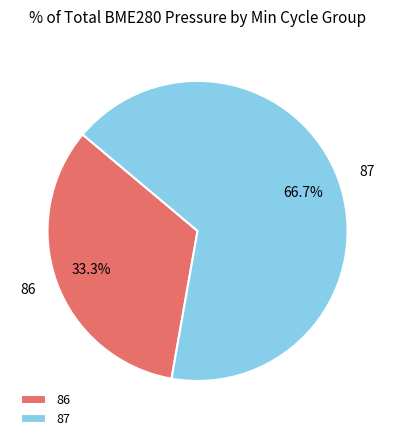

How many segments does this pie chart have?

2